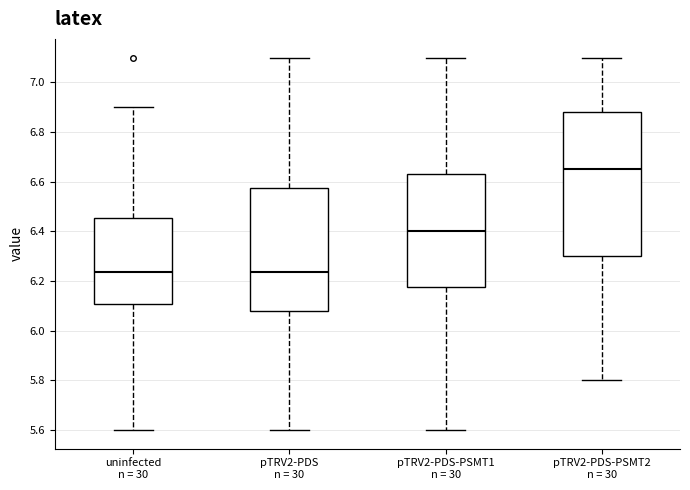

Which box is the tallest, from its lower edge to its upper edge?

pTRV2-PDS-PSMT2 n = 30